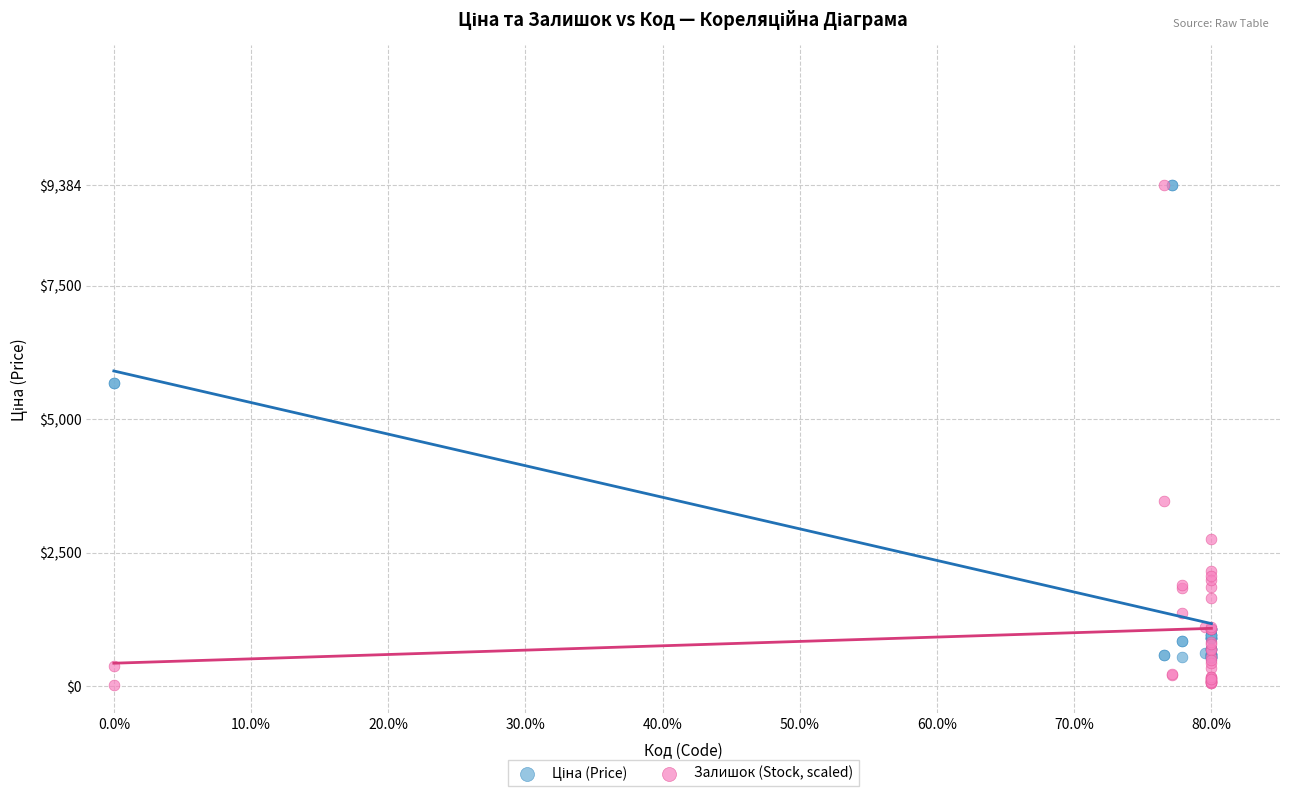

Which series contains the lowest Y value?

Залишок (Stock, scaled)